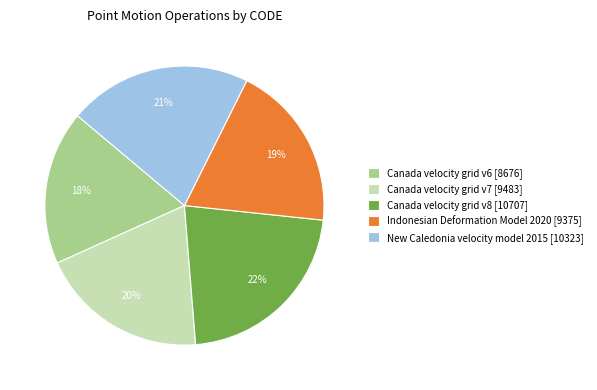

Approximately how many times larger is the value at New Caledonia velocity model 2015 compared to Canada velocity grid v6?

1.2